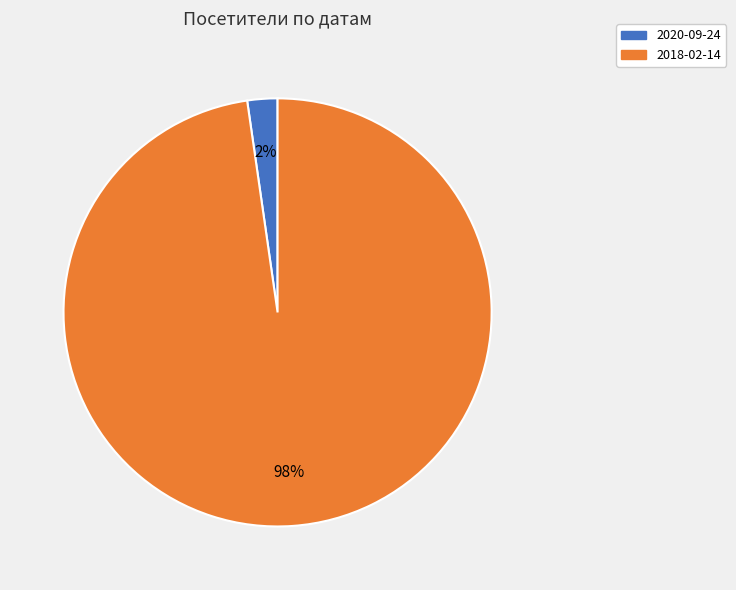

Is there any slice that represents more than half of the pie?

Yes